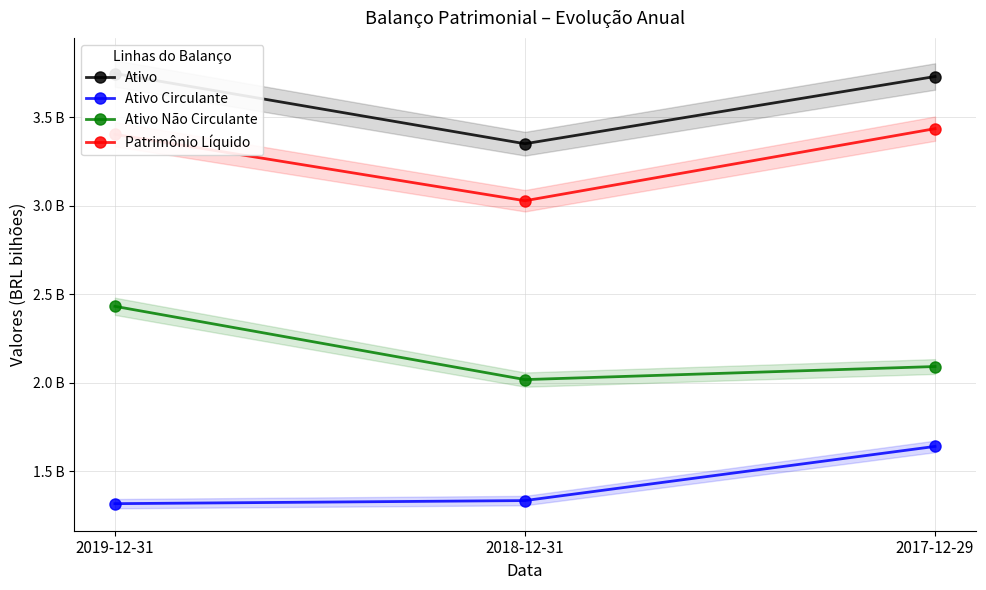

What is the label of the 2nd point from the right?

2018-12-31